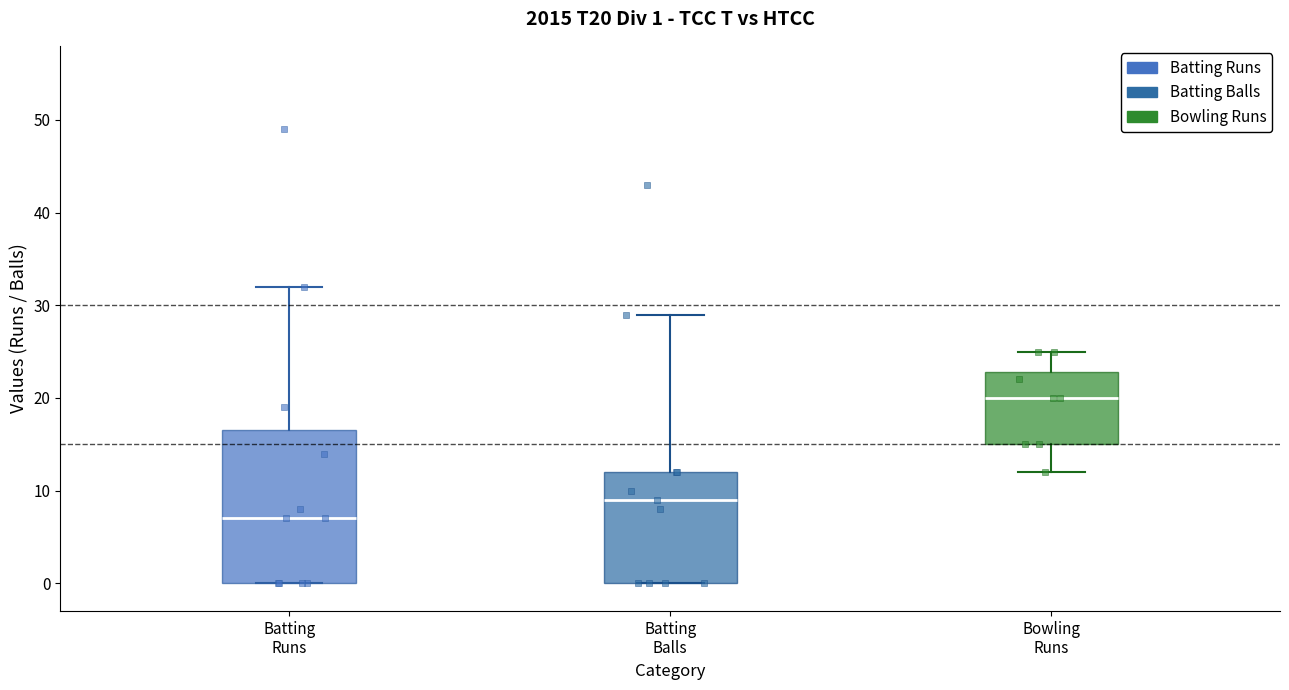

Which box is the tallest, from its lower edge to its upper edge?

Batting Runs